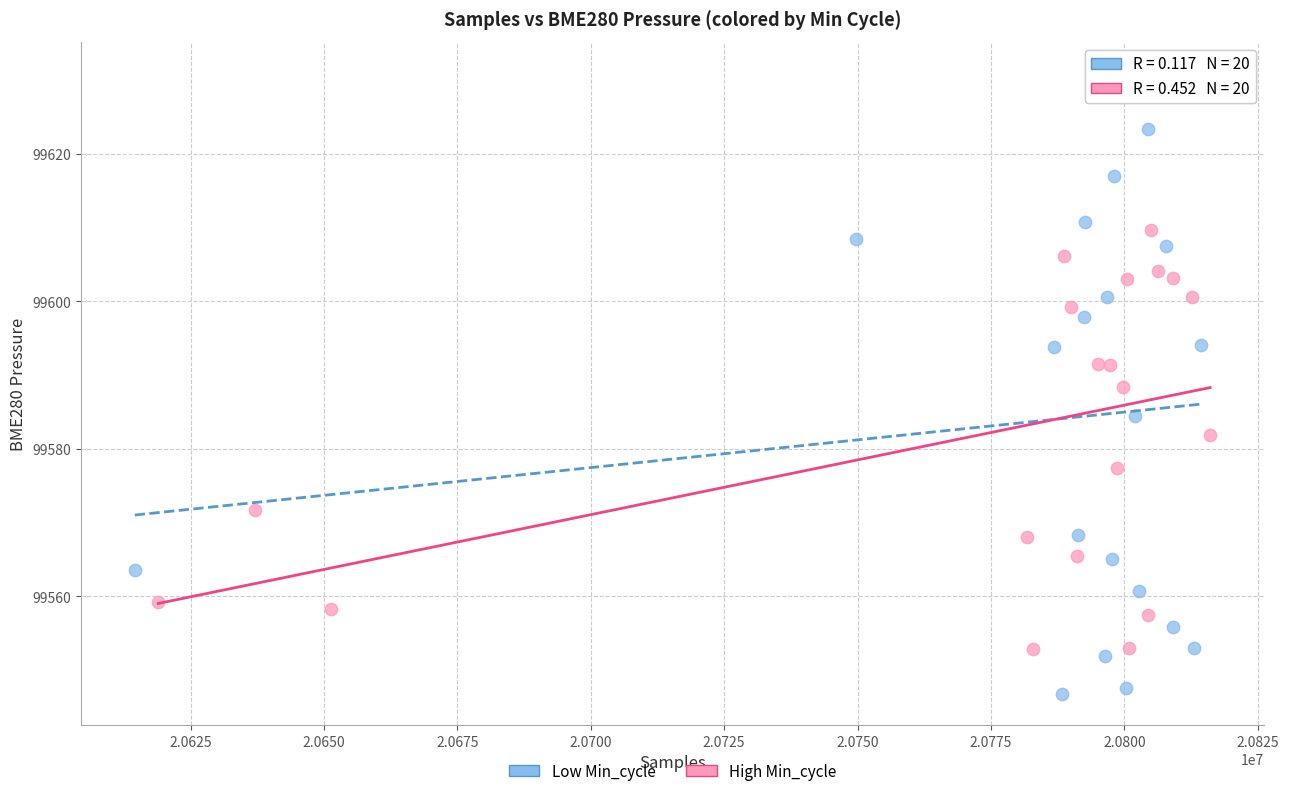

Which series has the widest spread of Y values?

Low Min_cycle